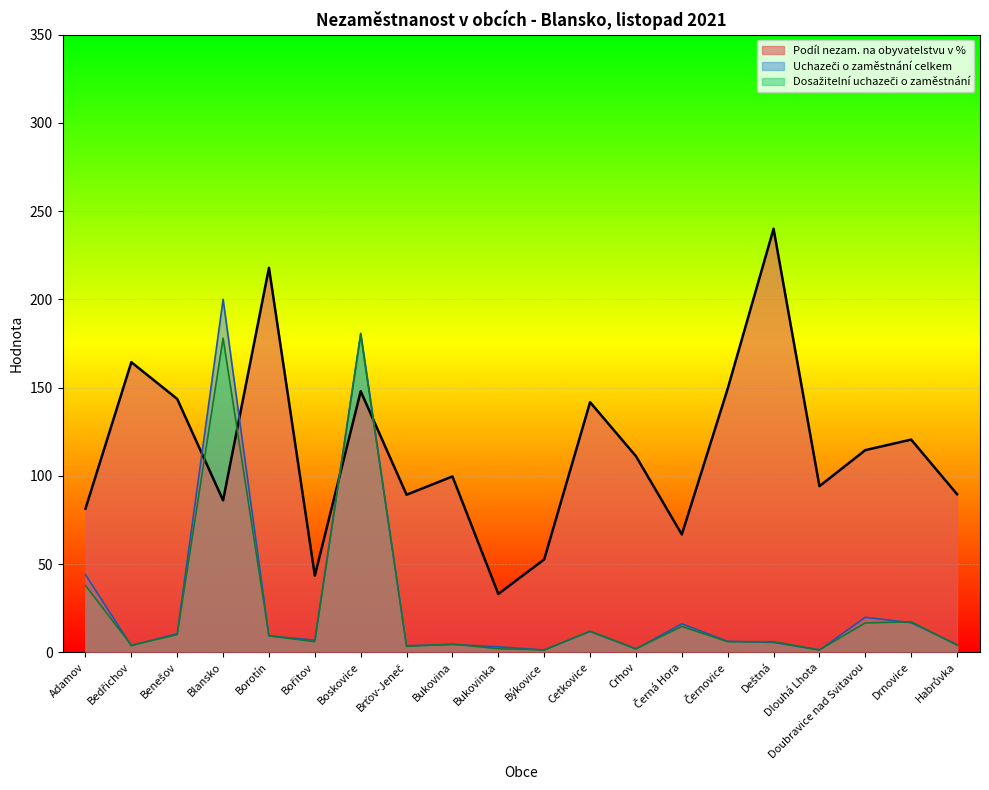

What is the label of the 2nd point from the left?

Bedřichov